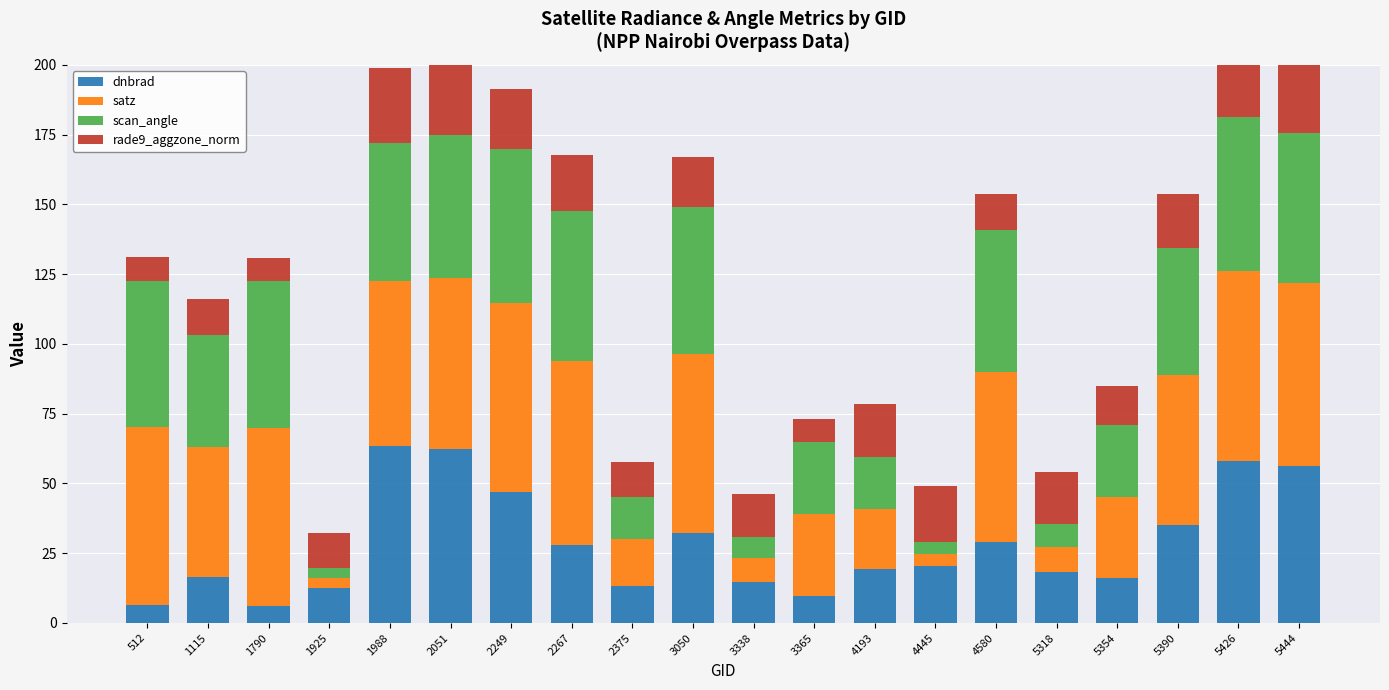

Between 3338 and 4445, which series saw the biggest shift?

dnbrad